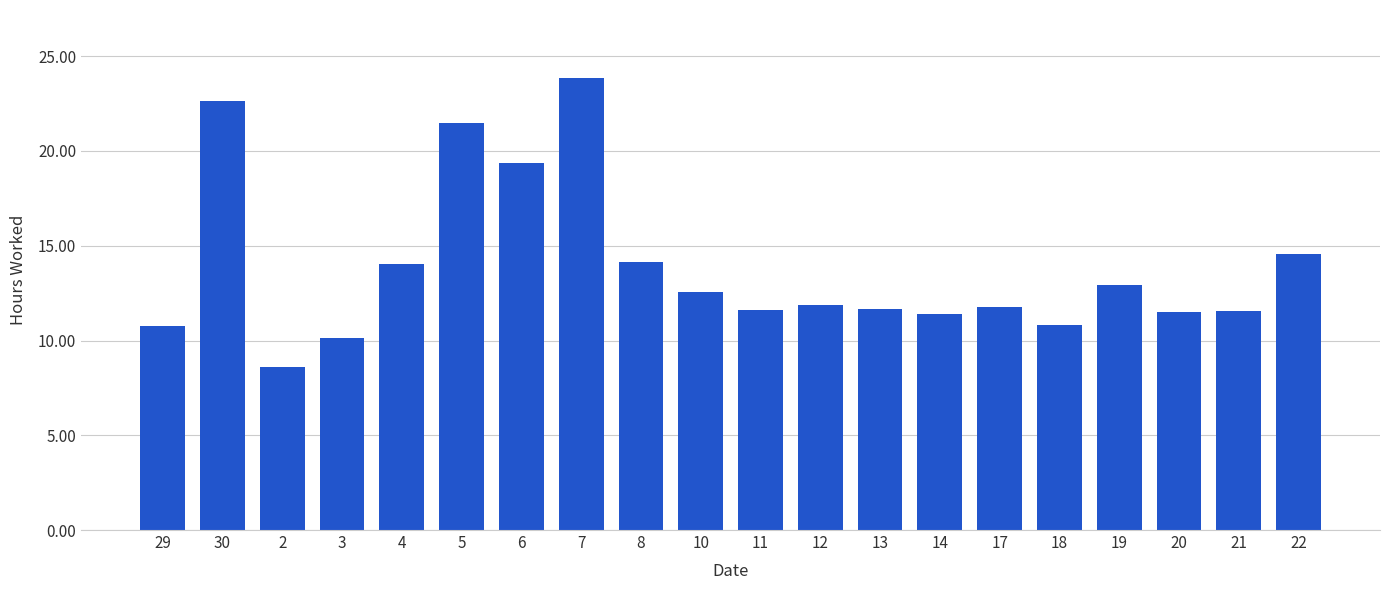

What position from the right is 6?

14